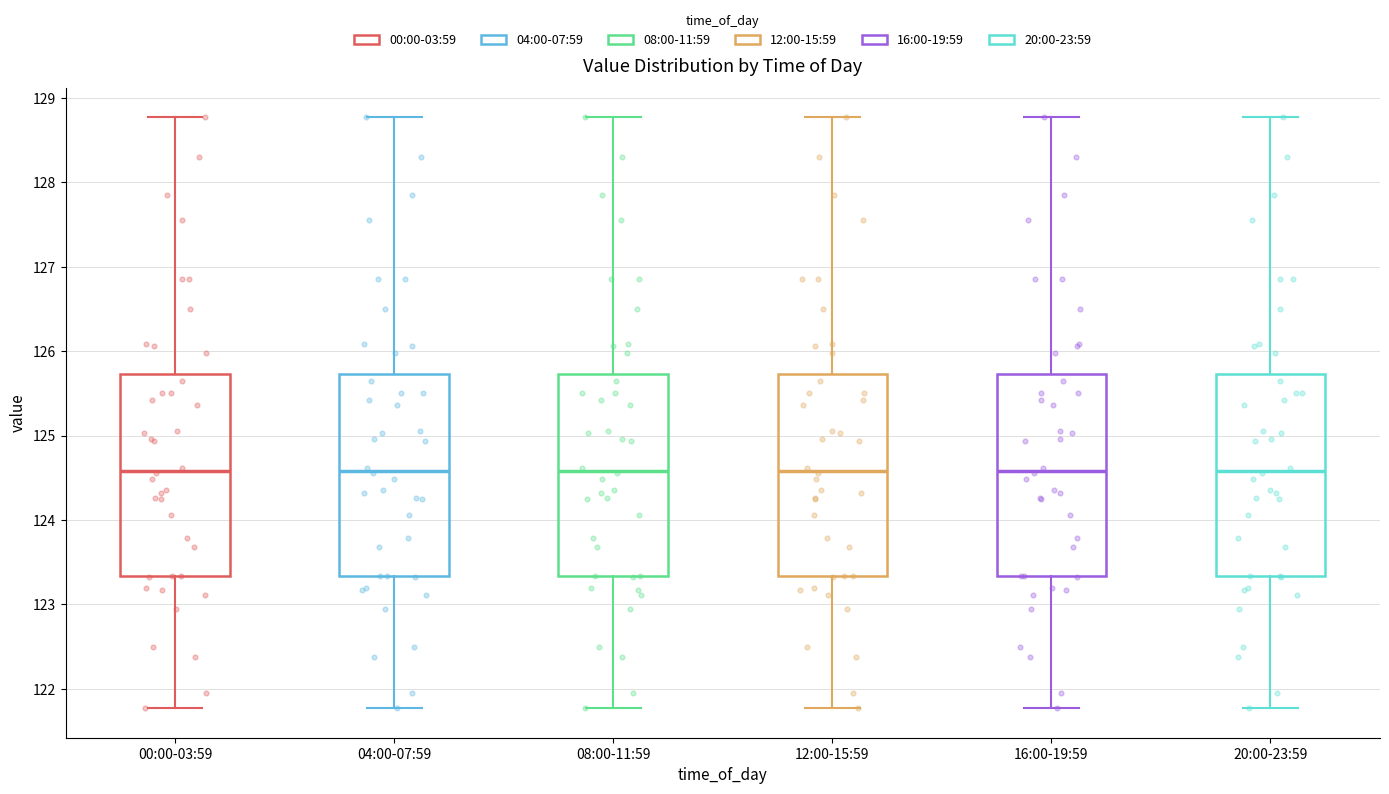

Reading left to right, transcribe this box plot: for each box, give where its median line is, the range the box spans, and where its two whiskers end, as read against the y-axis. The values are not printed on the chart, so give them approximately, as read against the axis.

00:00-03:59: median 124.6, box 123.3 to 125.7, whiskers 121.8 to 128.8
04:00-07:59: median 124.6, box 123.3 to 125.7, whiskers 121.8 to 128.8
08:00-11:59: median 124.6, box 123.3 to 125.7, whiskers 121.8 to 128.8
12:00-15:59: median 124.6, box 123.3 to 125.7, whiskers 121.8 to 128.8
16:00-19:59: median 124.6, box 123.3 to 125.7, whiskers 121.8 to 128.8
20:00-23:59: median 124.6, box 123.3 to 125.7, whiskers 121.8 to 128.8